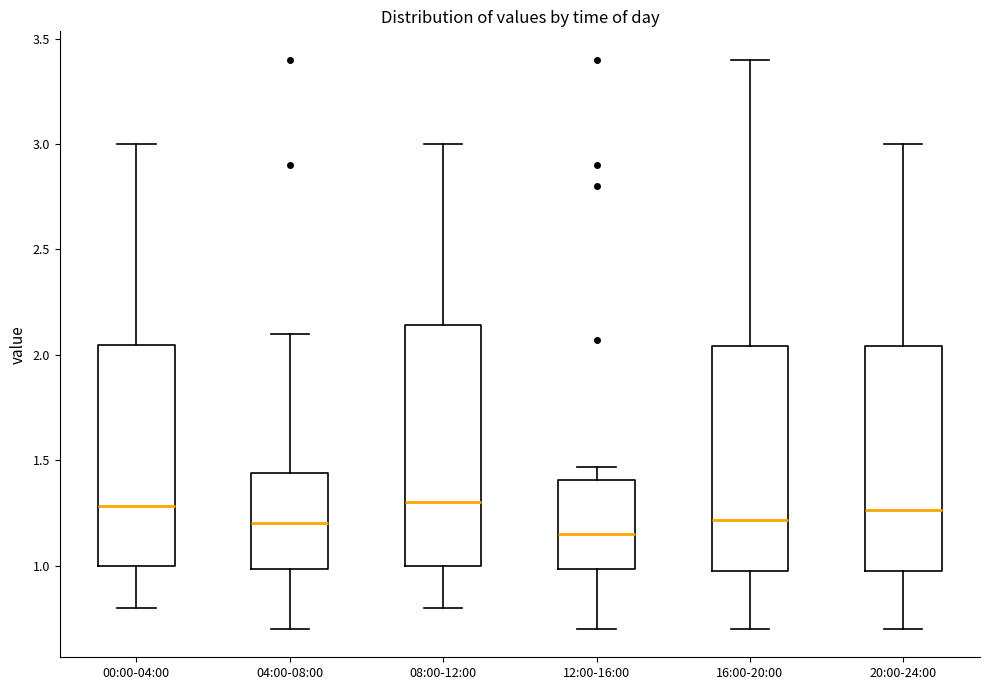

Where is the lower edge of the box for 12:00-16:00 on the y-axis? The values are not printed on the chart, so give them approximately, as read against the axis.

1.00